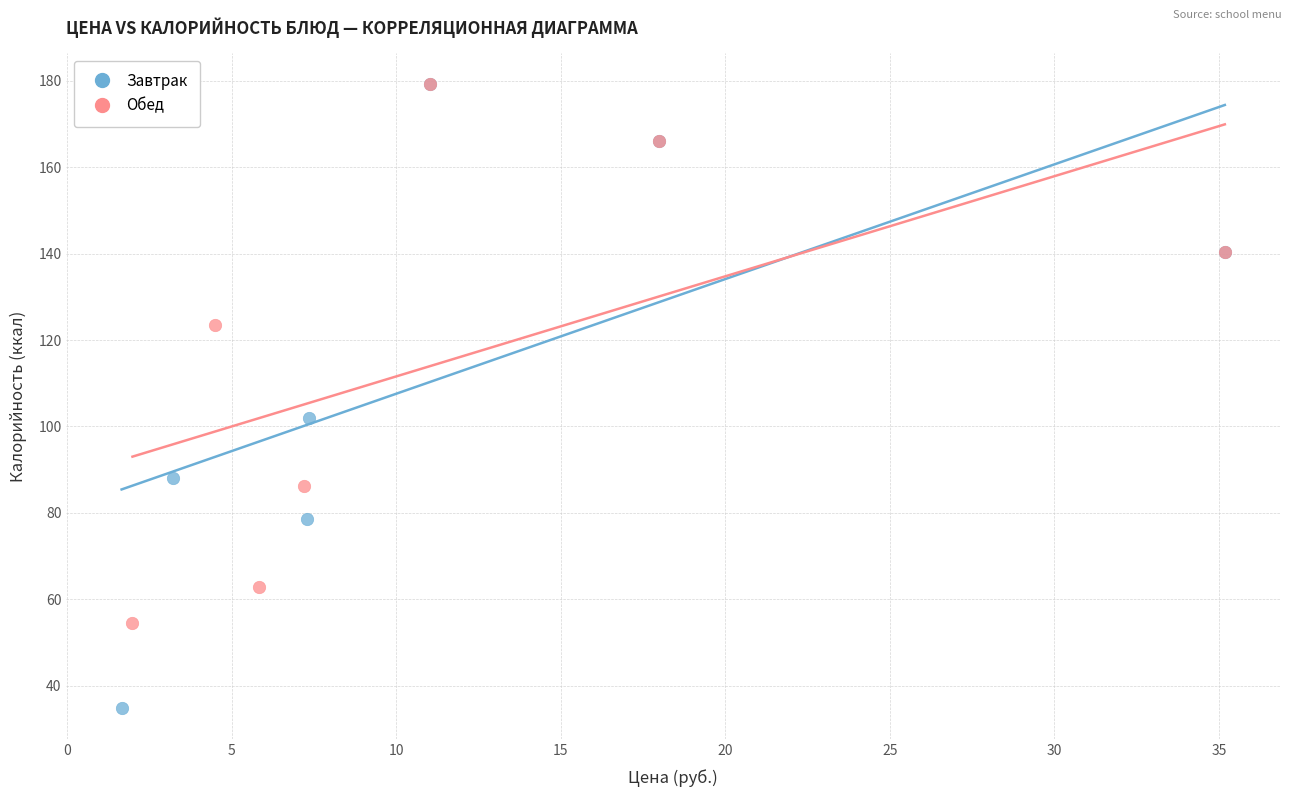

Which series has the largest Y range (max minus min)?

Завтрак